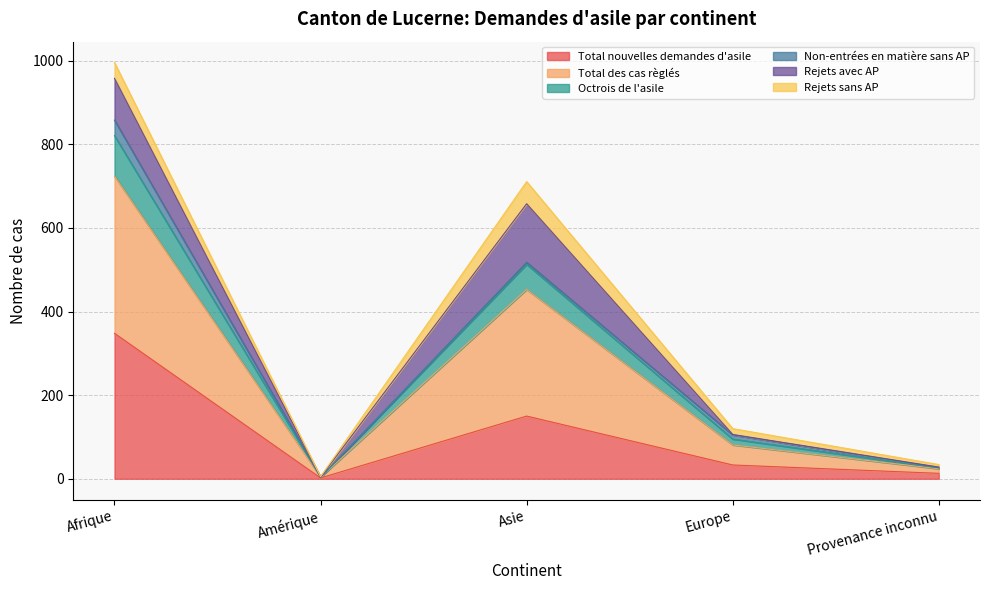

At which label does Total nouvelles demandes d'asile reach its peak?

Afrique